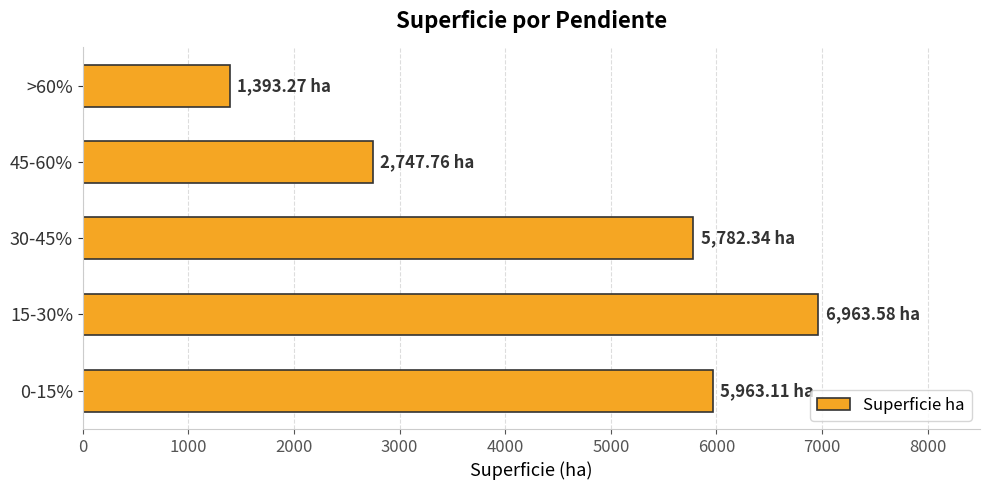

Where is the data nearest to the value 4178?

45-60%